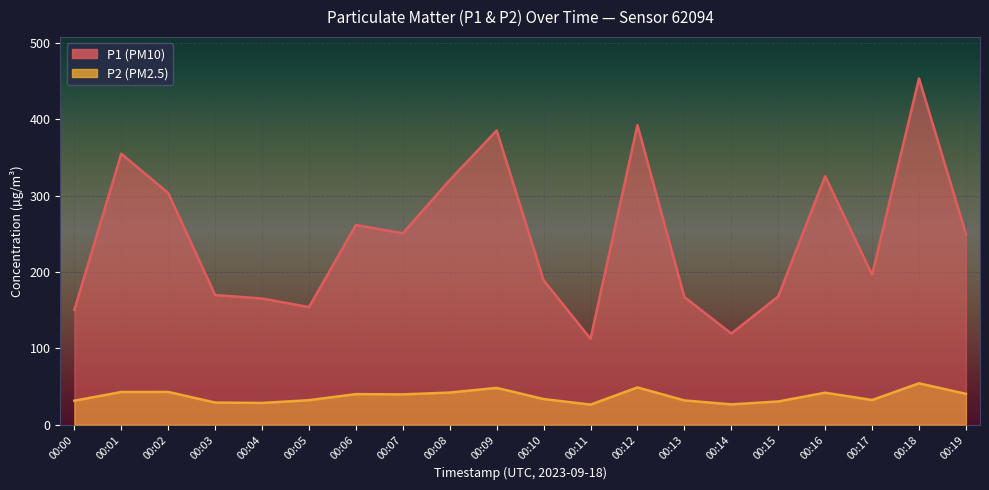

What is the spread (max minus min) of values at 00:13?

135.4